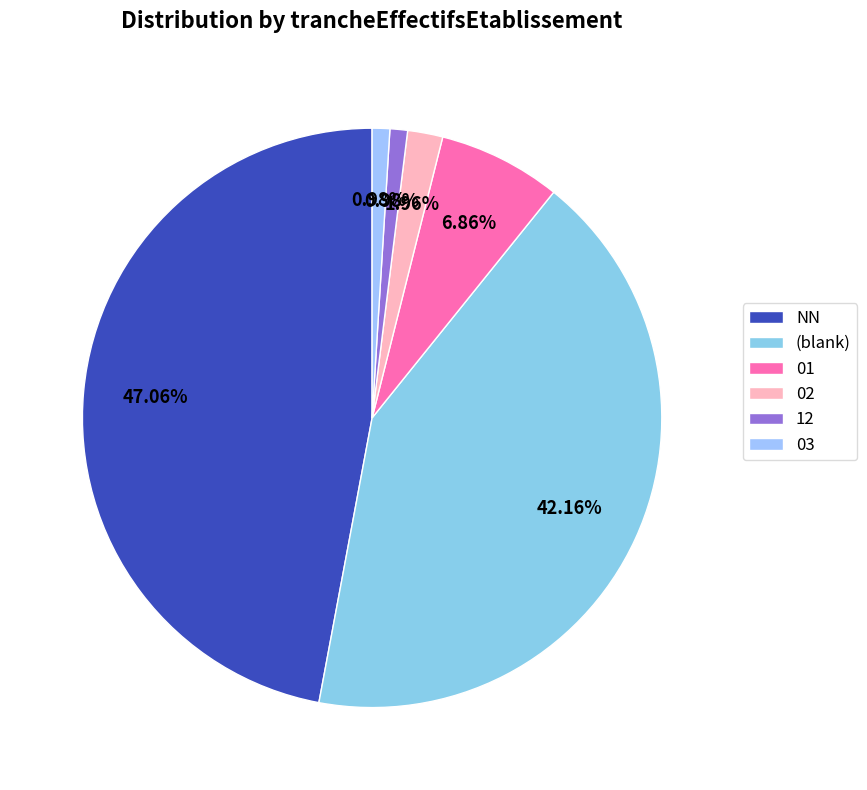

True or false: 01 accounts for 12% of the total.

False